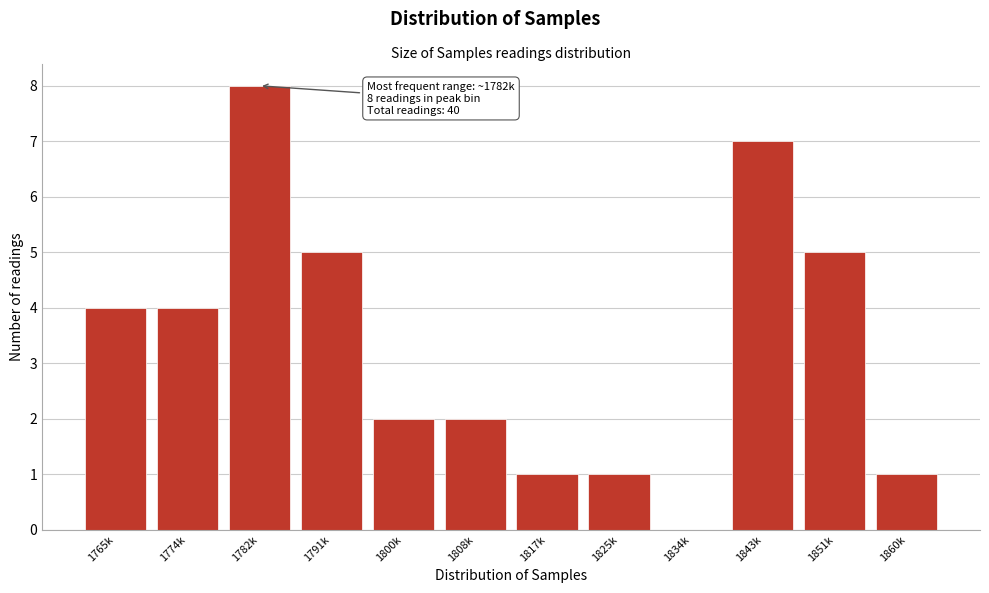

Reading right to left, list all the values displayed in this chart.

1860k=1	1851k=5	1843k=7	1834k=0	1825k=1	1817k=1	1808k=2	1800k=2	1791k=5	1782k=8	1774k=4	1765k=4